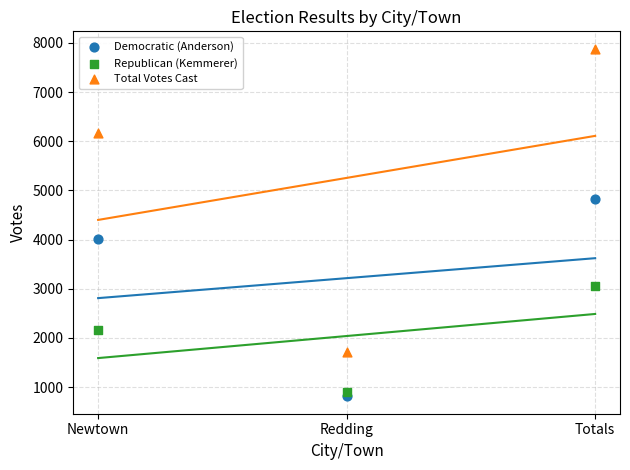

Which series contains the highest Y value?

Total Votes Cast